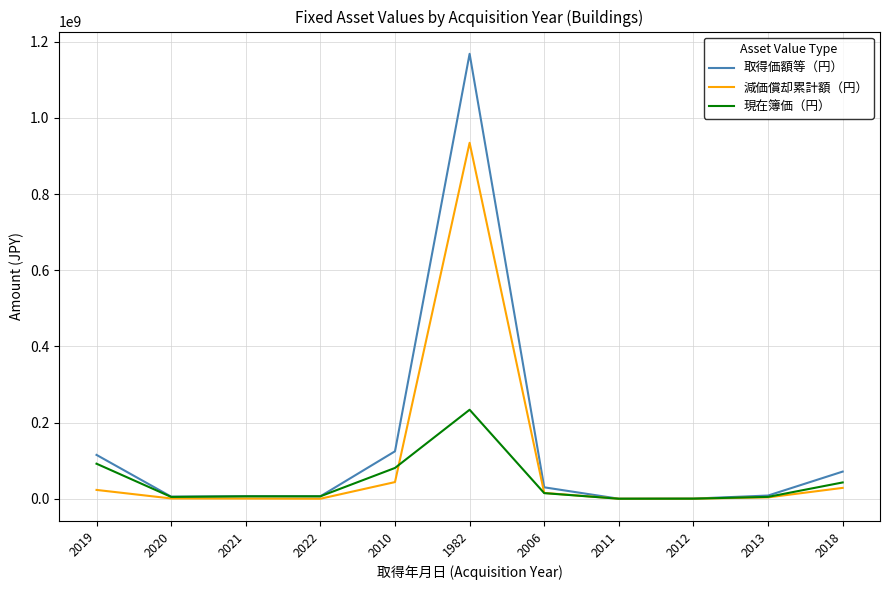

Is the value of 減価償却累計額（円） at 2011 greater than the value of 現在簿価（円） at 2019?

No